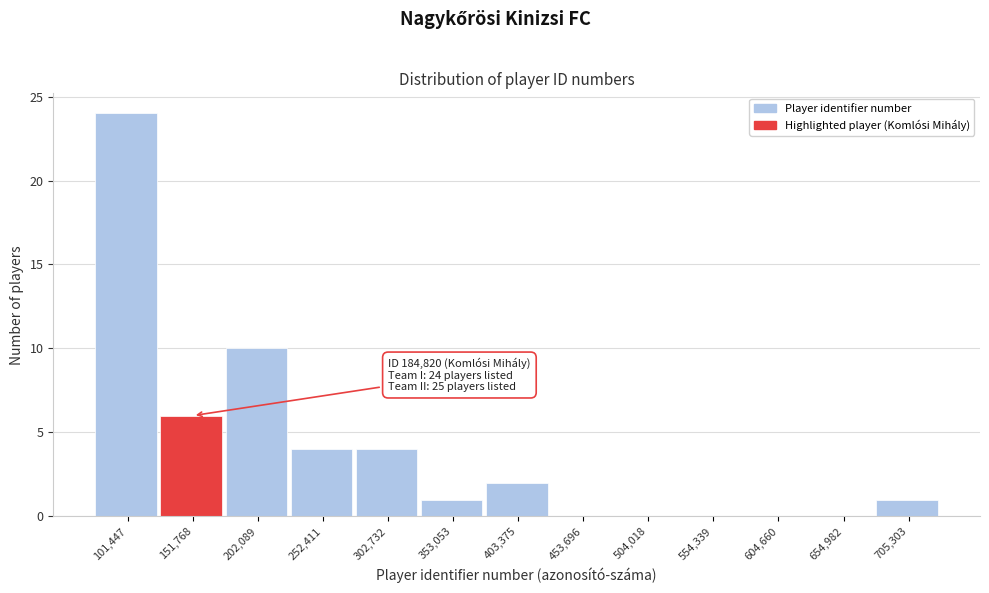

Reading right to left, list all the values displayed in this chart.

705,303=1	654,982=0	604,660=0	554,339=0	504,018=0	453,696=0	403,375=2	353,053=1	302,732=4	252,411=4	202,089=10	151,768=6	101,447=24